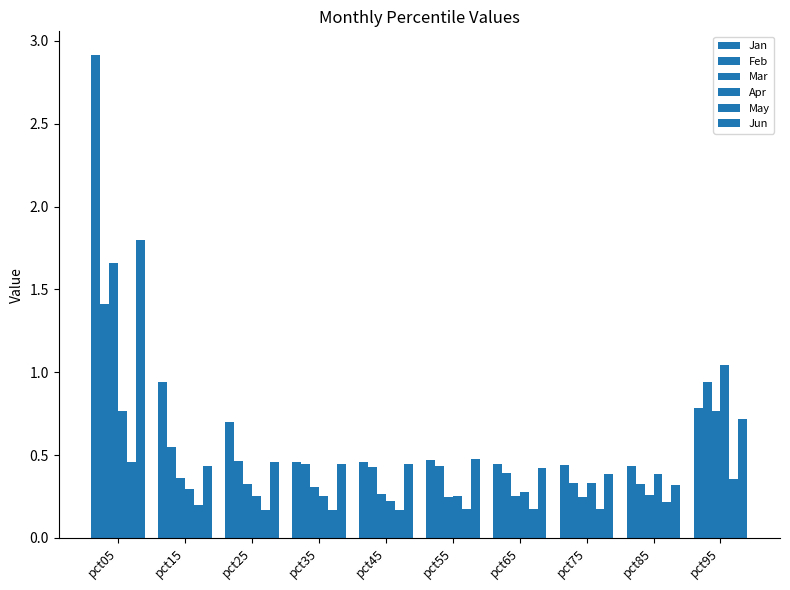

What is the total value across all series at pct55?

2.1